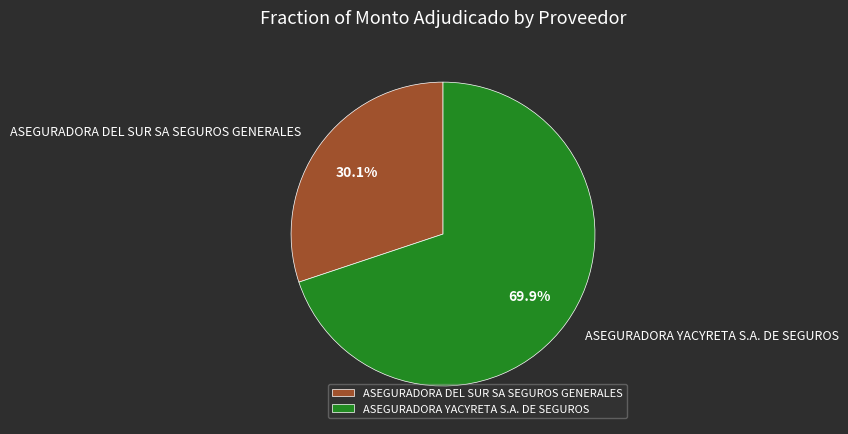

The ASEGURADORA DEL SUR SA SEGUROS GENERALES slice represents 22% of the pie. True or false?

False